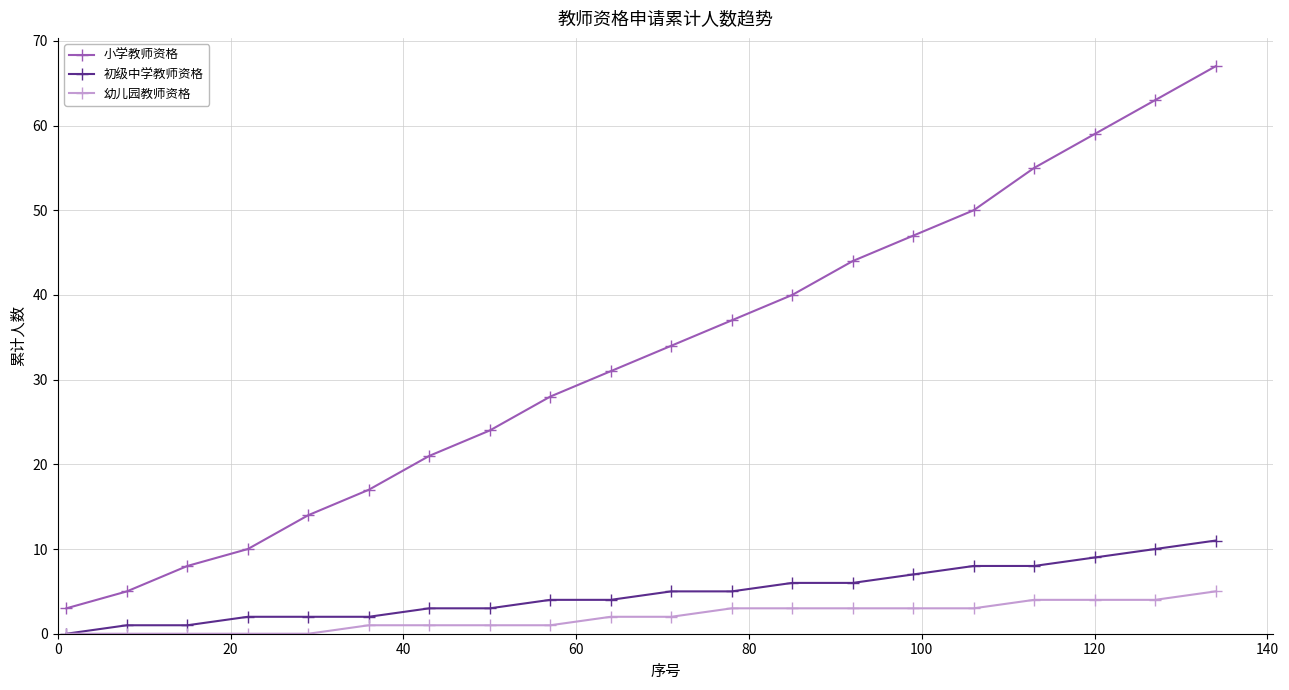

Which series has the largest total across all categories?

小学教师资格